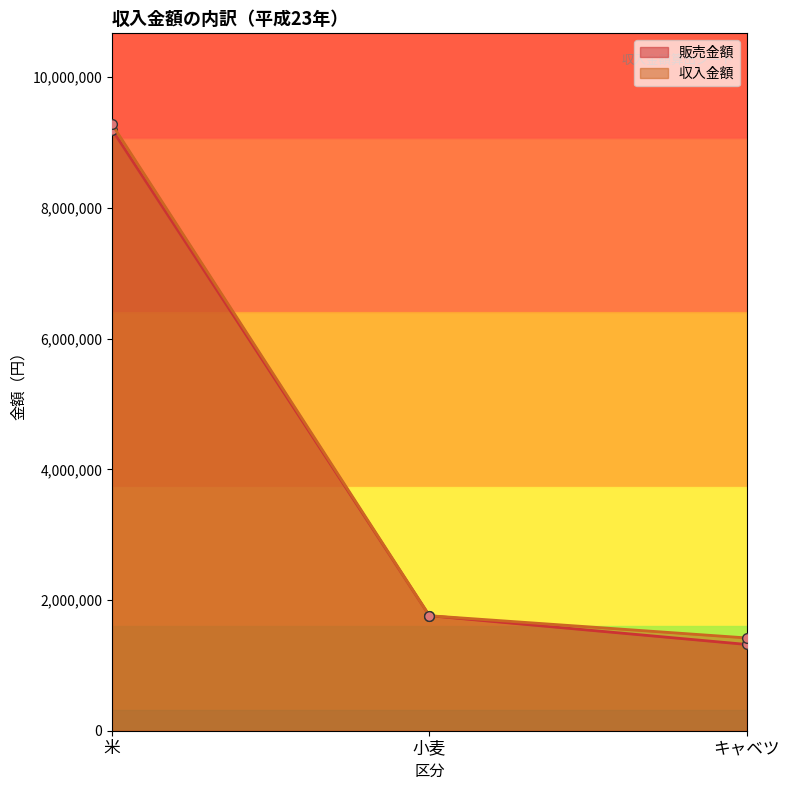

What is the difference between the second highest and minimum values in the 販売金額 series?

440000